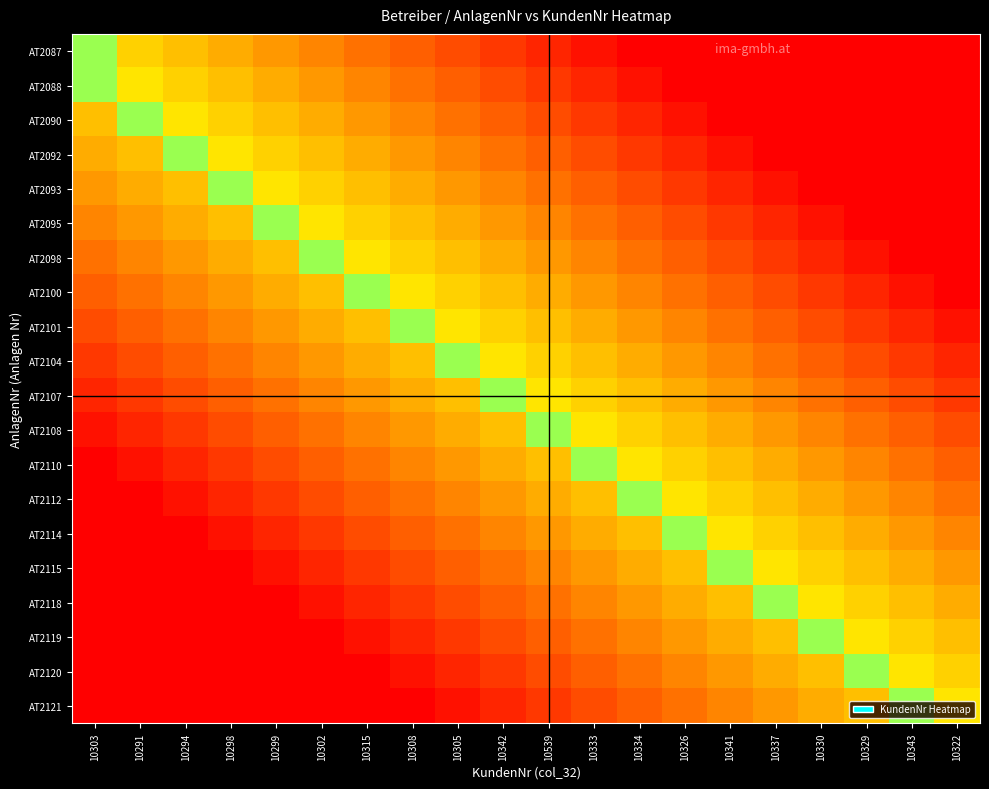

At which category does the chart reach its minimum across all series?

10334